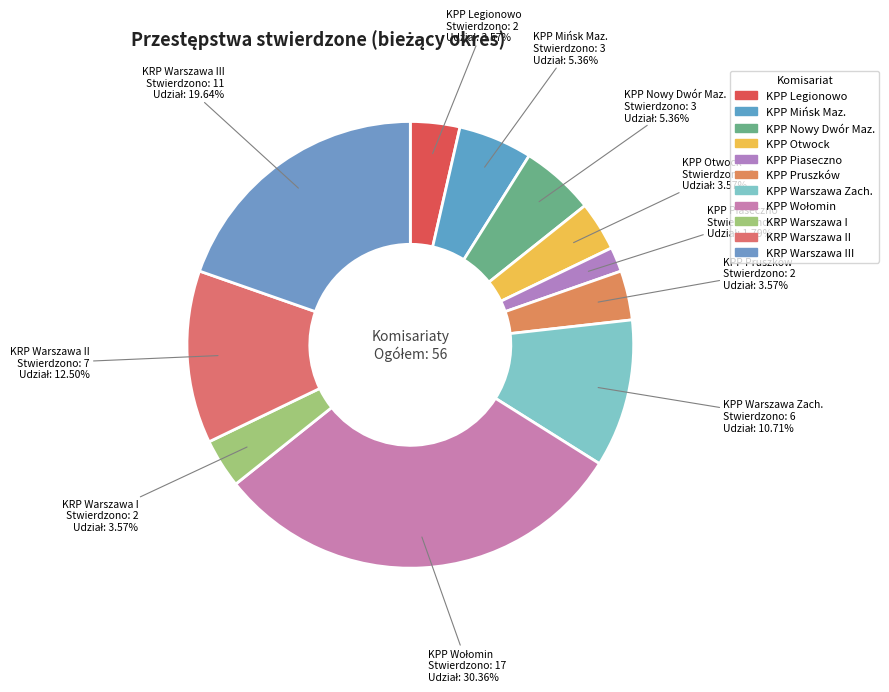

Combined, do KPP Otwock and KPP Nowy Dwór Maz. account for over 50%?

No